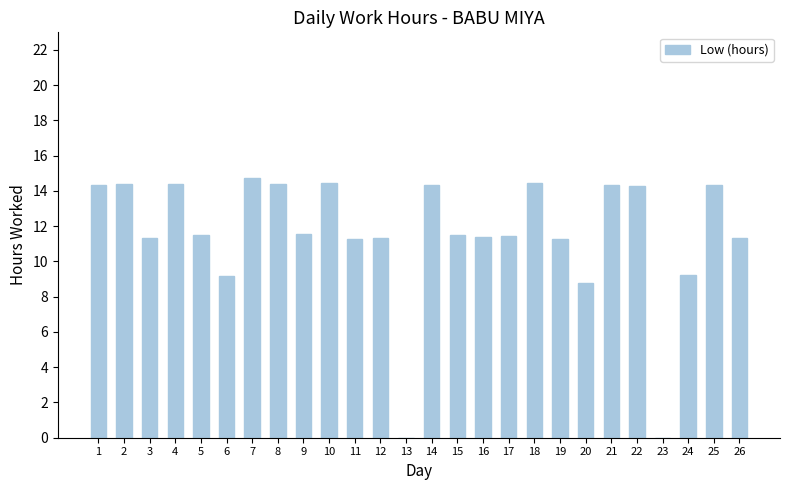

What is the change in value from 21 to 24?

-5.1